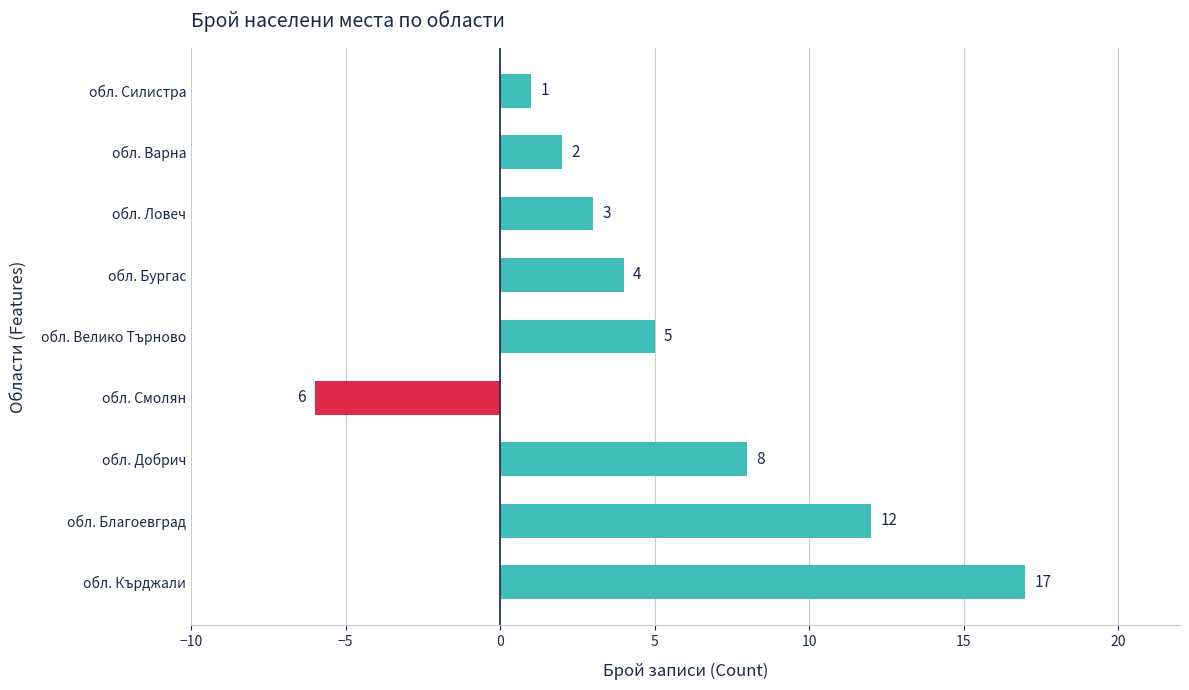

Which category has the highest value across all series?

обл. Кърджали